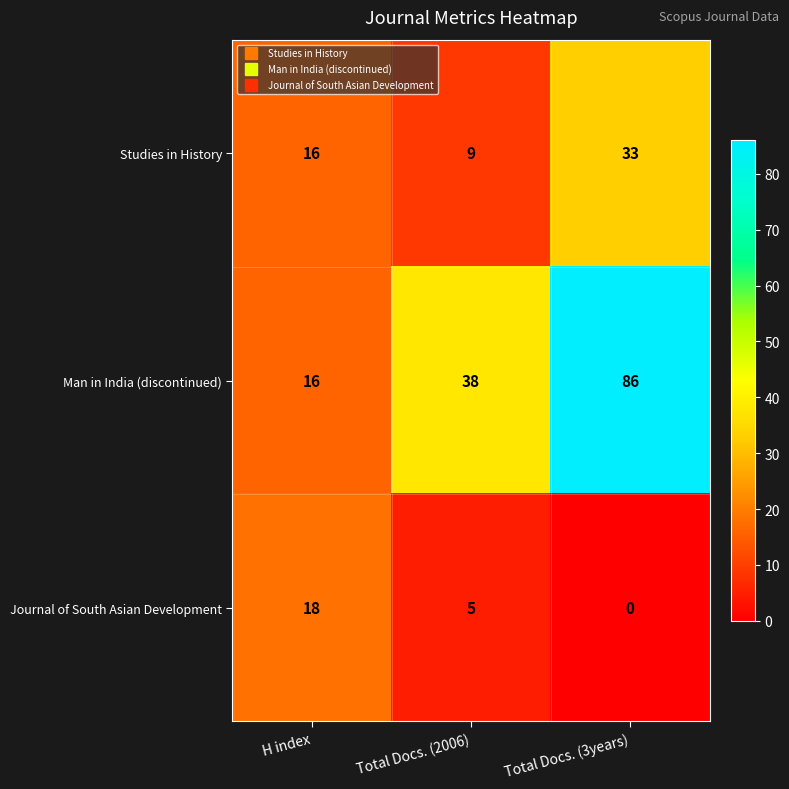

Count the number of categories in the chart.

3